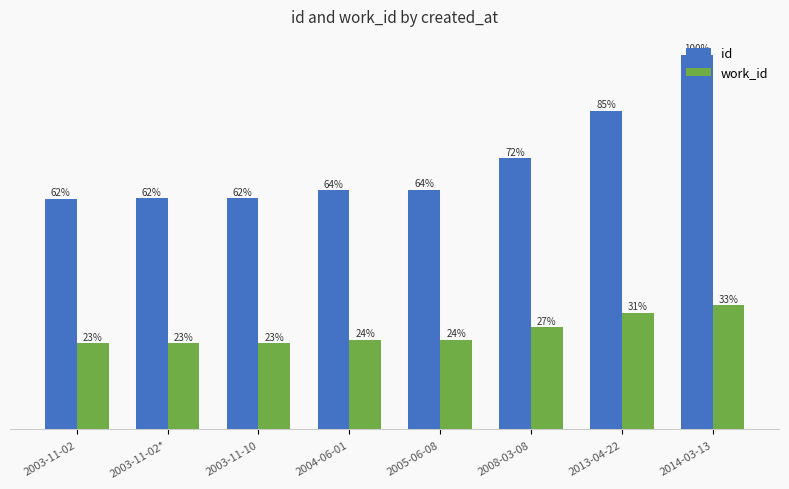

Are the bars horizontal?

No